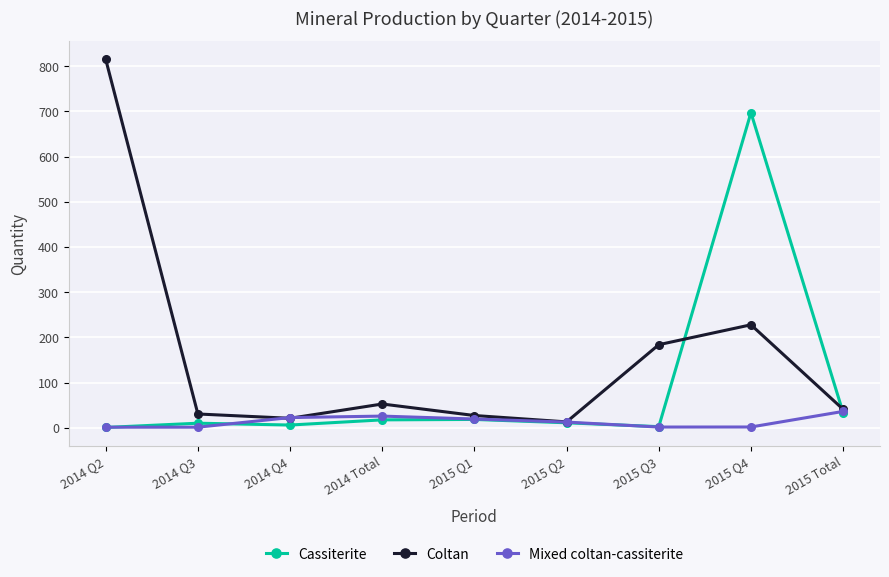

At how many categories does at least one series exceed 174?

3